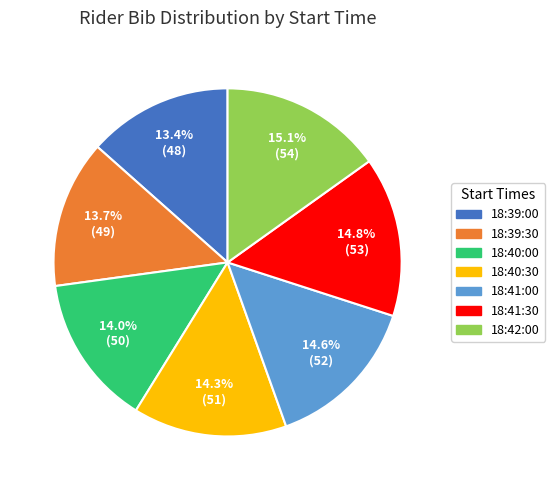

How many segments does this pie chart have?

7